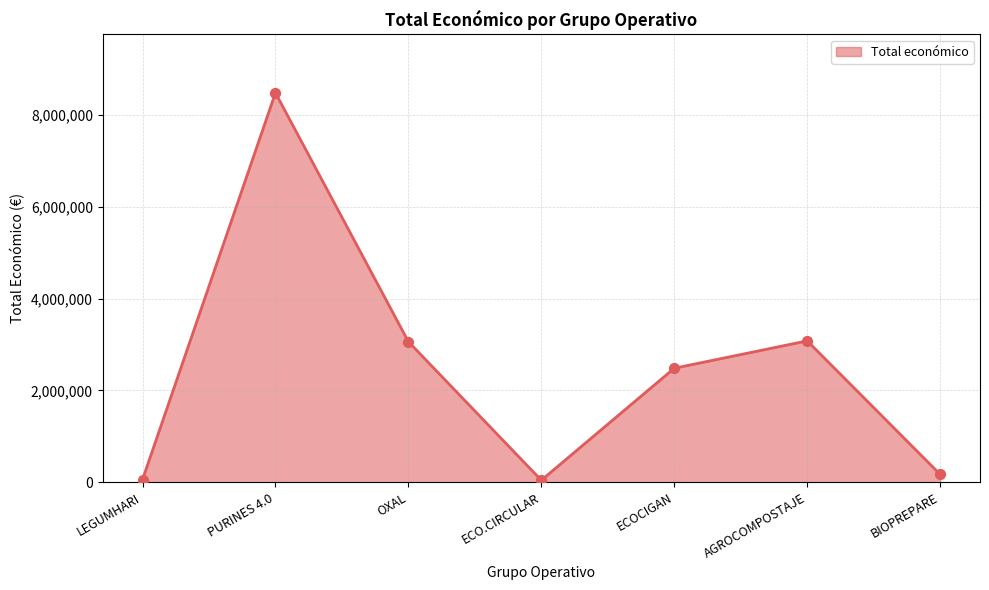

What is the change in value from OXAL to ECO.CIRCULAR?

-3020026